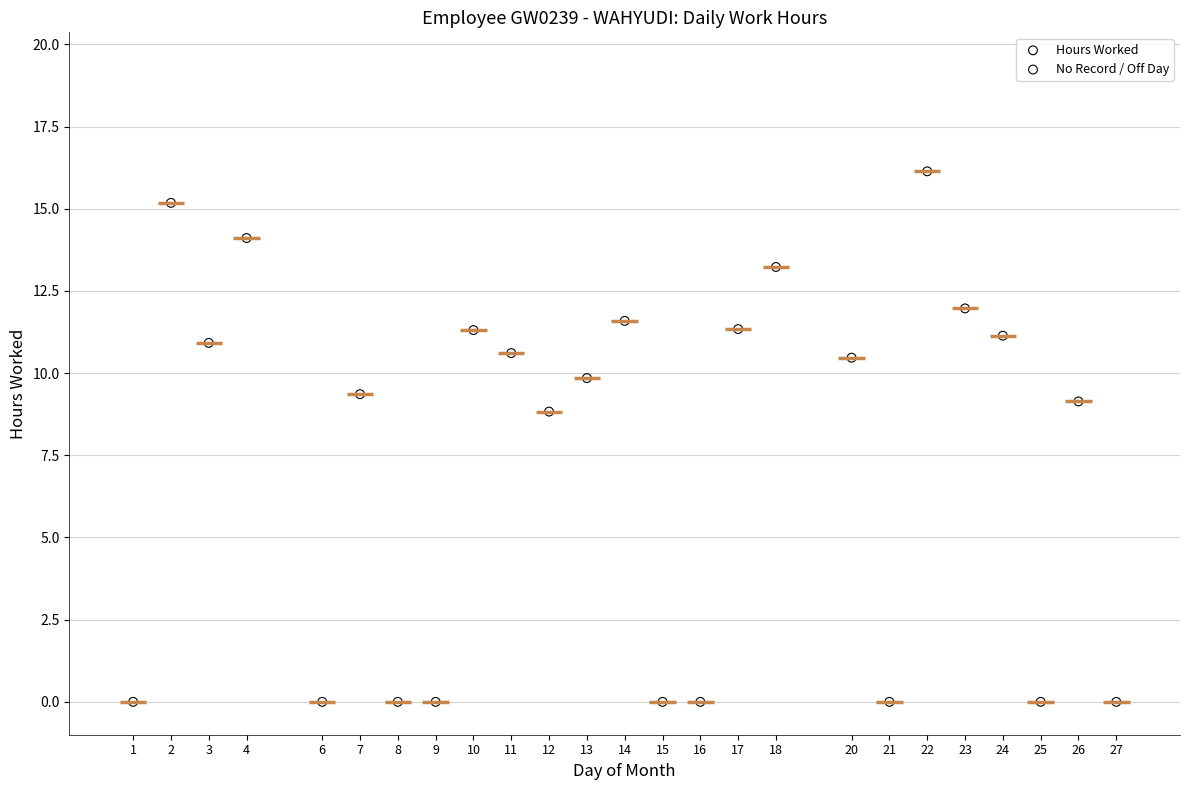

Which series contains the highest Y value?

Hours Worked